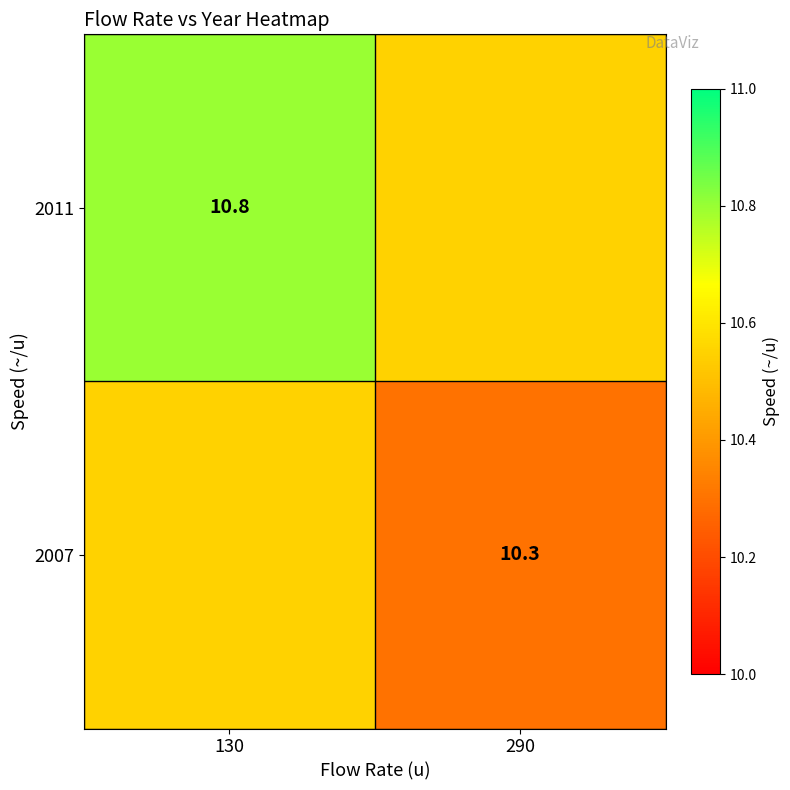

What is the total value across all series at 130?

21.4